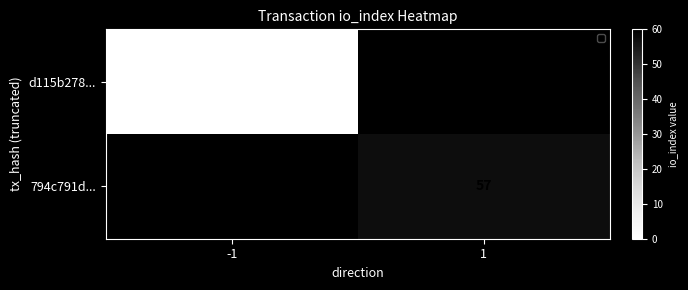

Which category has the highest value across all series?

1